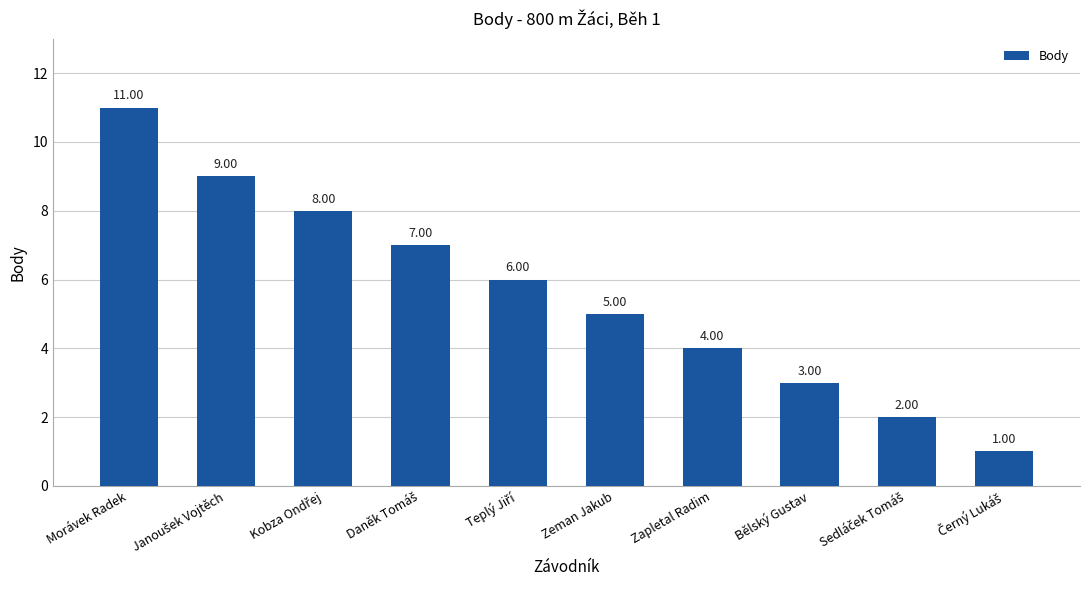

What is the average value?

6